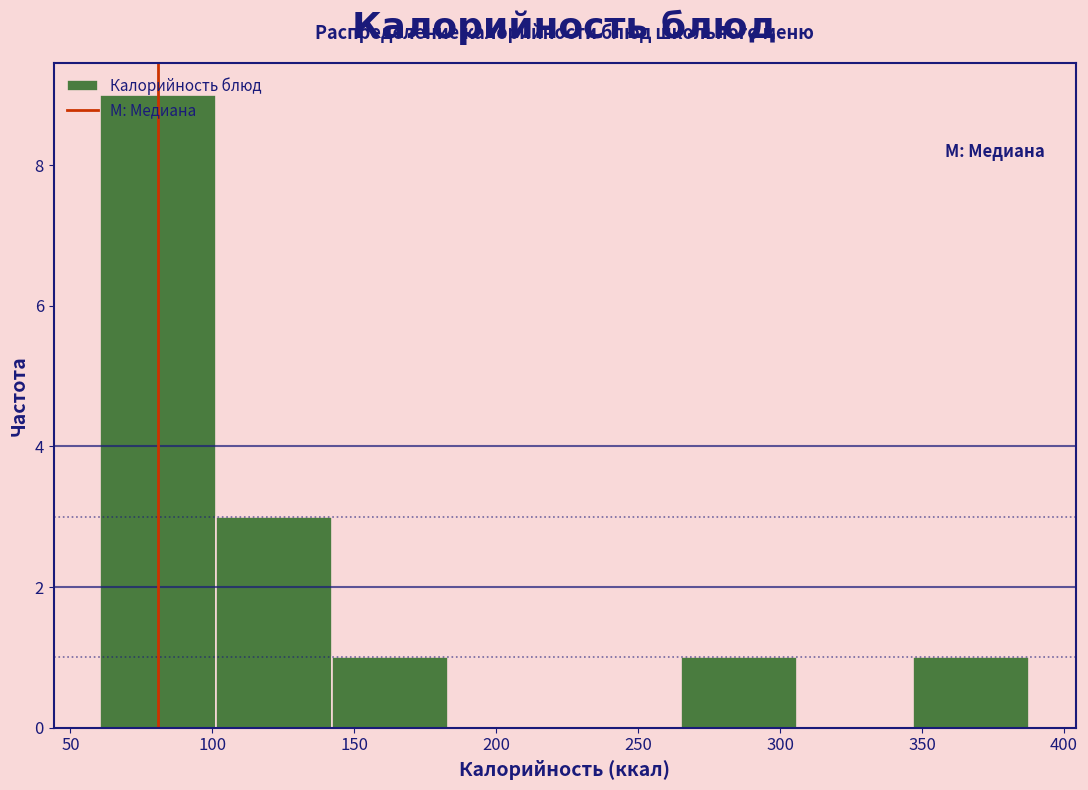

Reading left to right, list every bar in this chart as the range it spans on the x-axis followed by its height. Neither the bar edges nor the heights are printed on the chart, so give them approximately, as read against the axes.

60 to 100: 9
100 to 140: 3
140 to 185: 1
185 to 225: 0
225 to 265: 0
265 to 305: 1
305 to 345: 0
345 to 390: 1